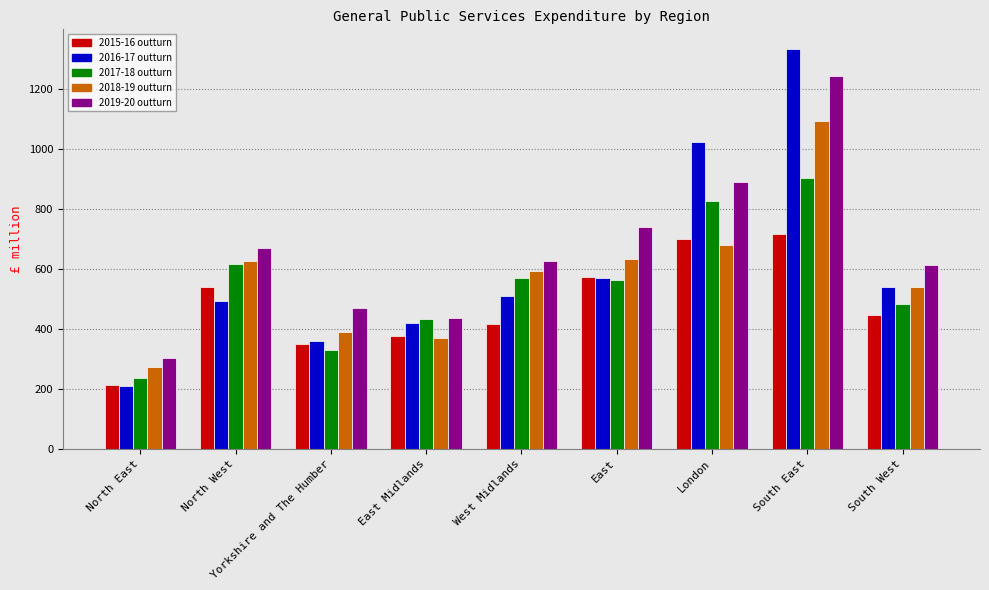

True or false: 2015-16 outturn has a value of 268 at South West.

False